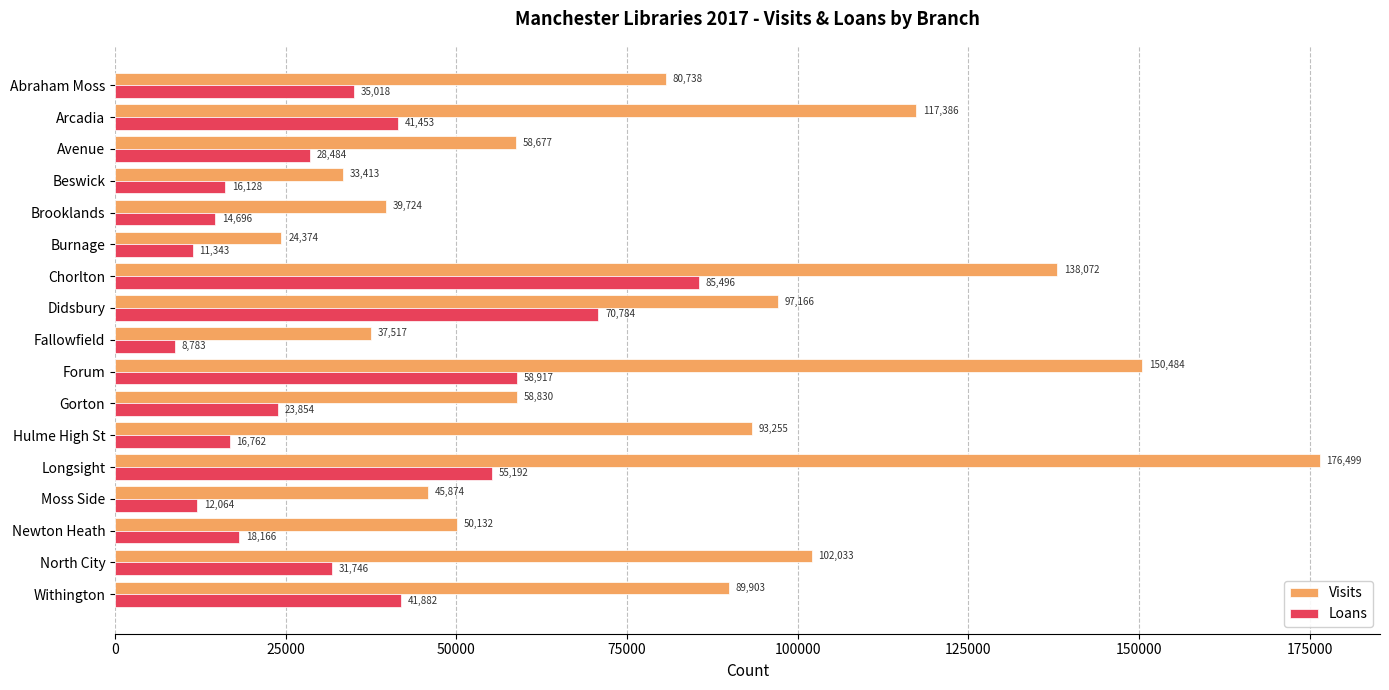

What is the total value across all series at Withington?

131785